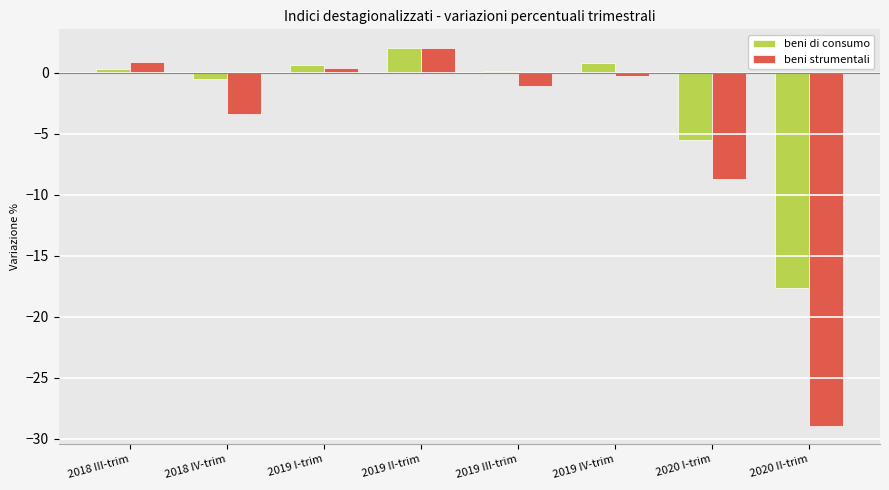

How many groups of bars are there?

8